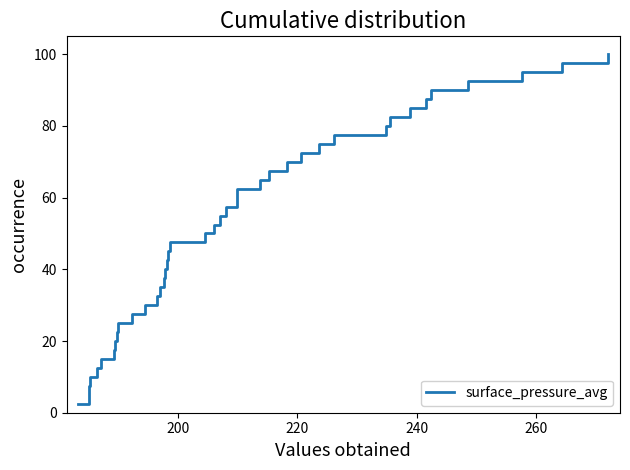

What is the smallest value displayed?

2.5